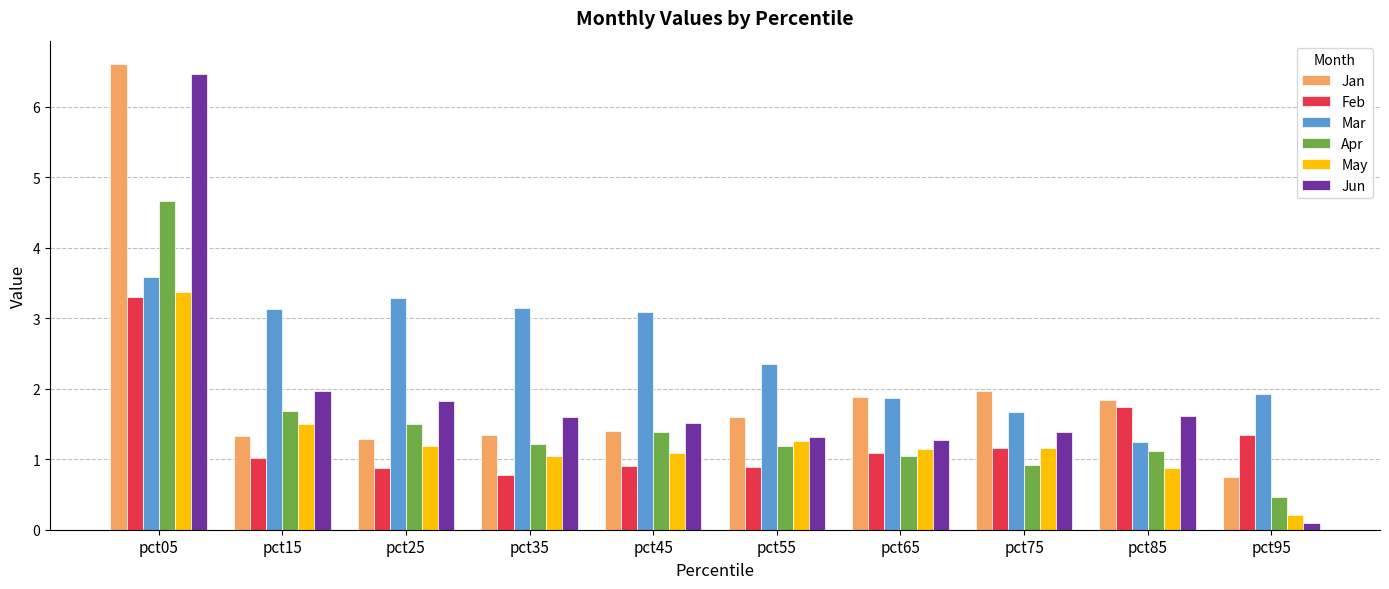

What is the sum of the Apr values at pct75 and pct65?

2.0